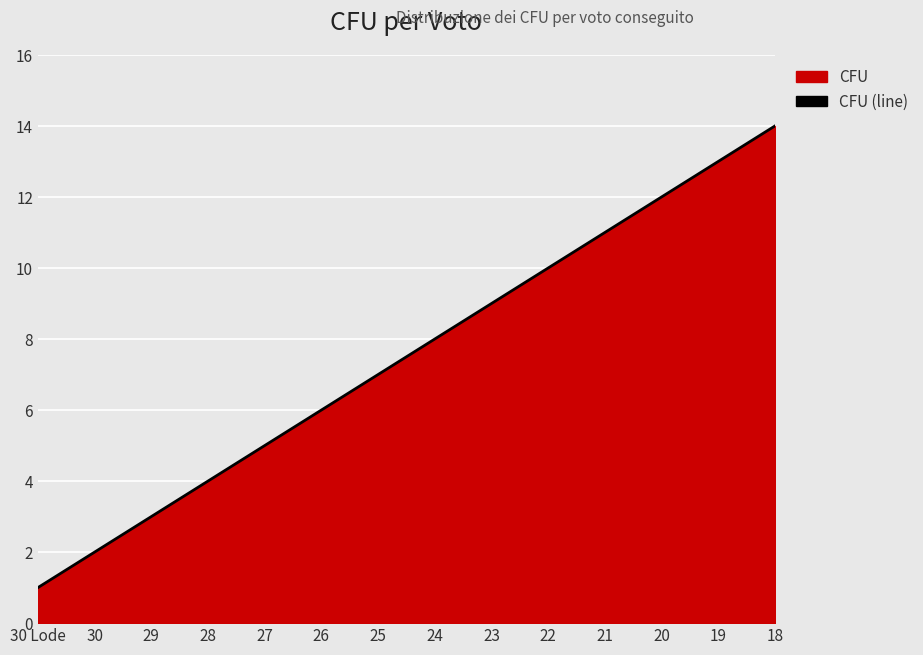

Reading left to right, what are all the values shown in this chart?

30 Lode=1	30=2	29=3	28=4	27=5	26=6	25=7	24=8	23=9	22=10	21=11	20=12	19=13	18=14